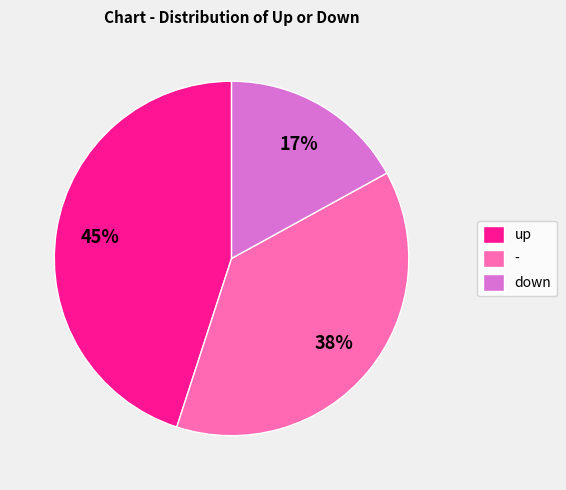

Is there a majority slice in this chart?

No